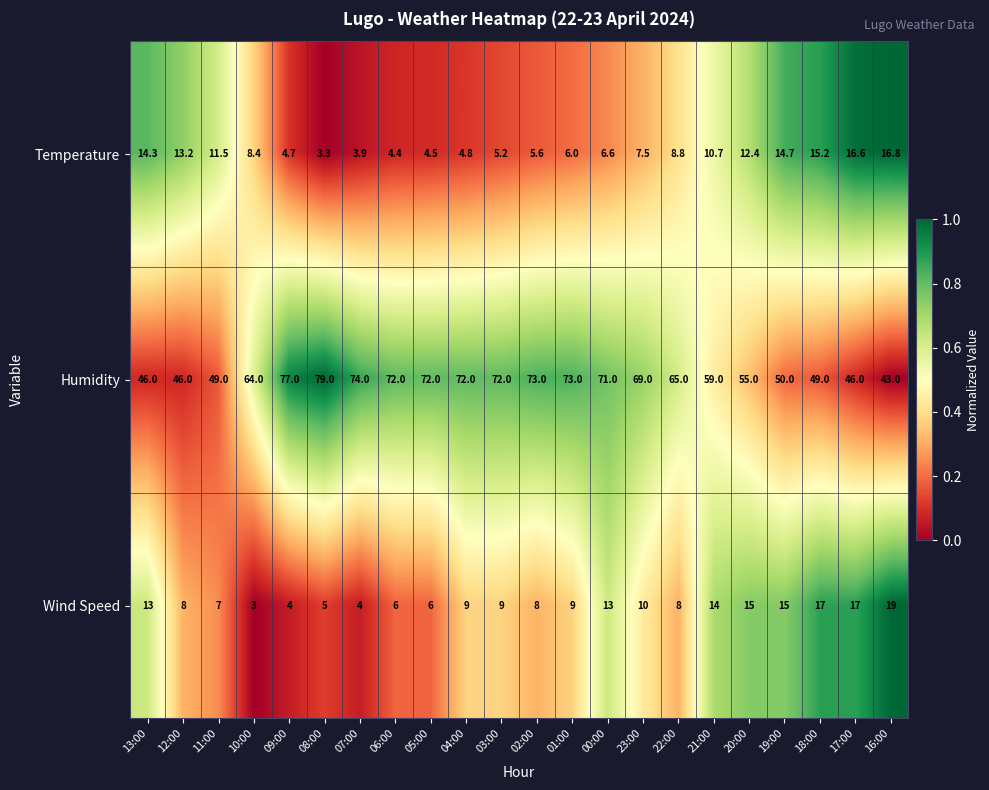

What is the maximum value shown in the chart?

79.0